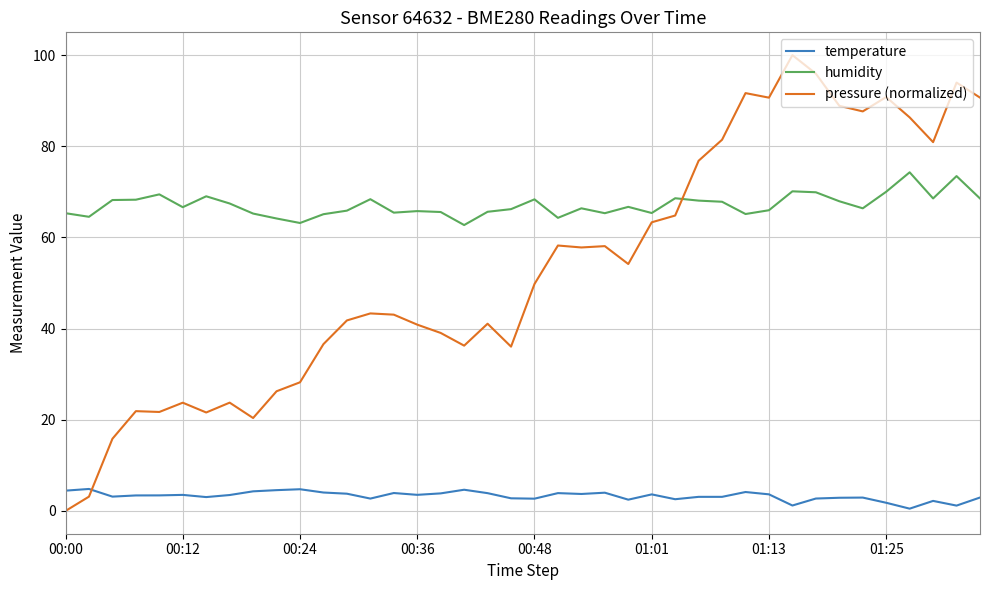

True or false: pressure (normalized) has more than 1 points higher than both neighbors.

True